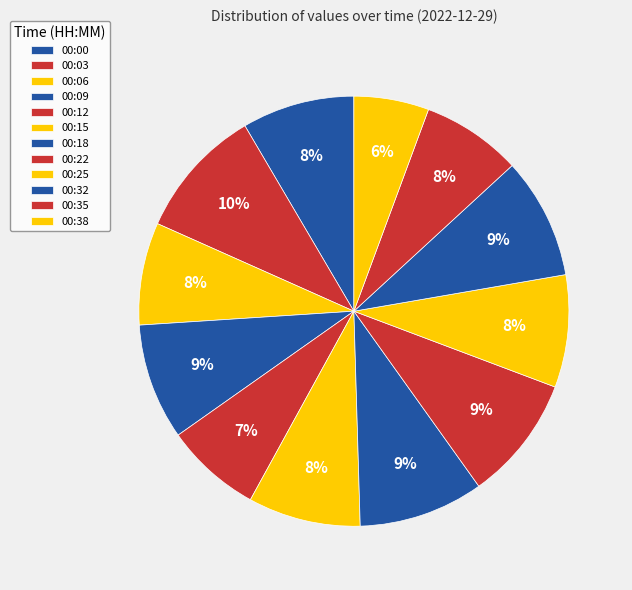

Between 00:35 and 00:12, which is larger?

00:35